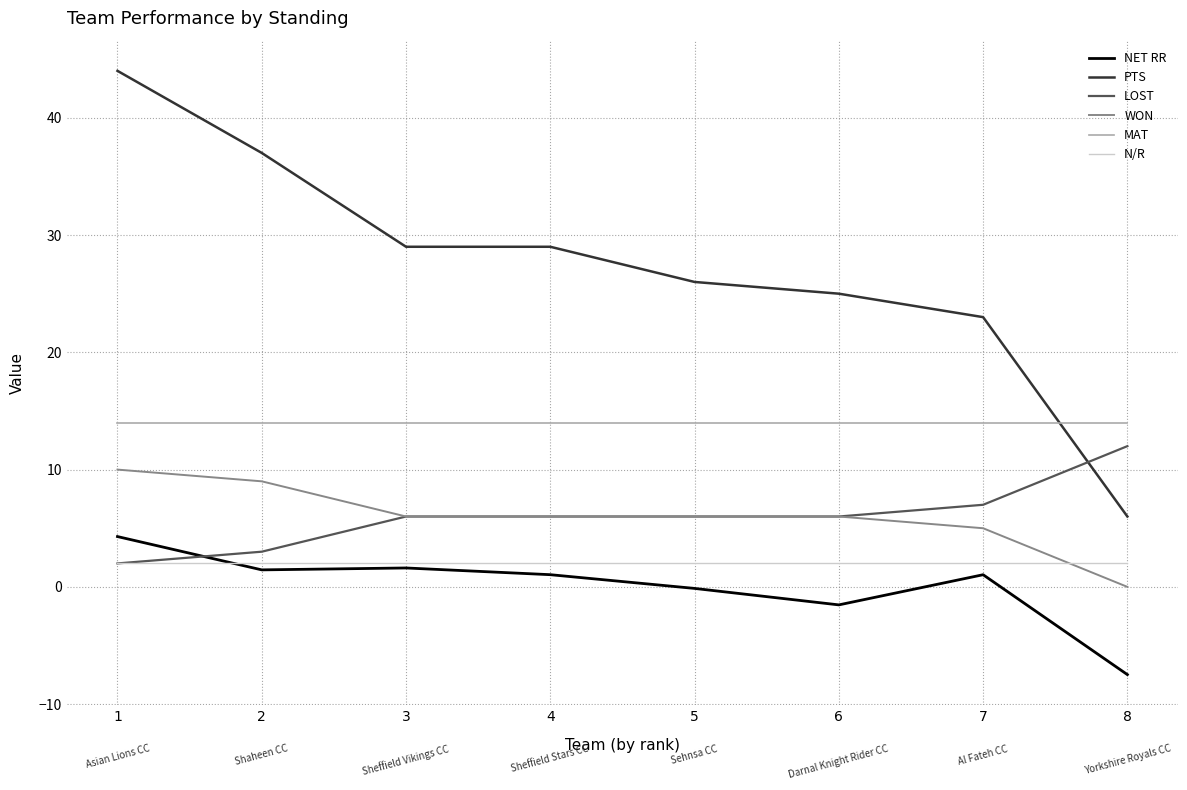

True or false: WON has a value of 1.9 at 7.

False